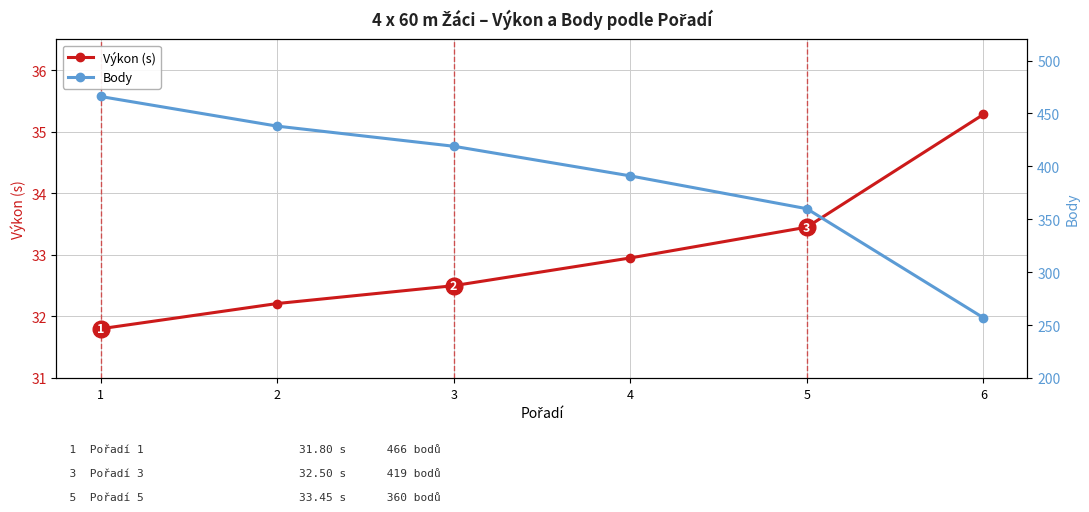

Is it true that Výkon (s) equals 35.3 at 6?

True